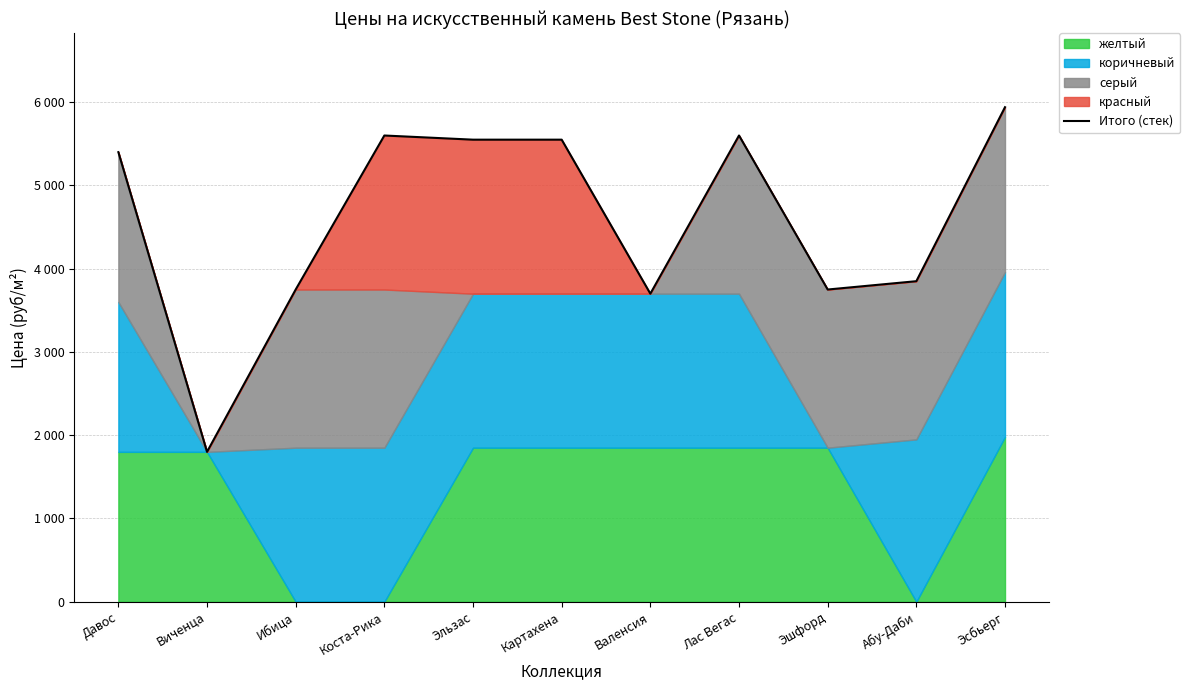

Is it true that the value at Виченца is 2812?

False